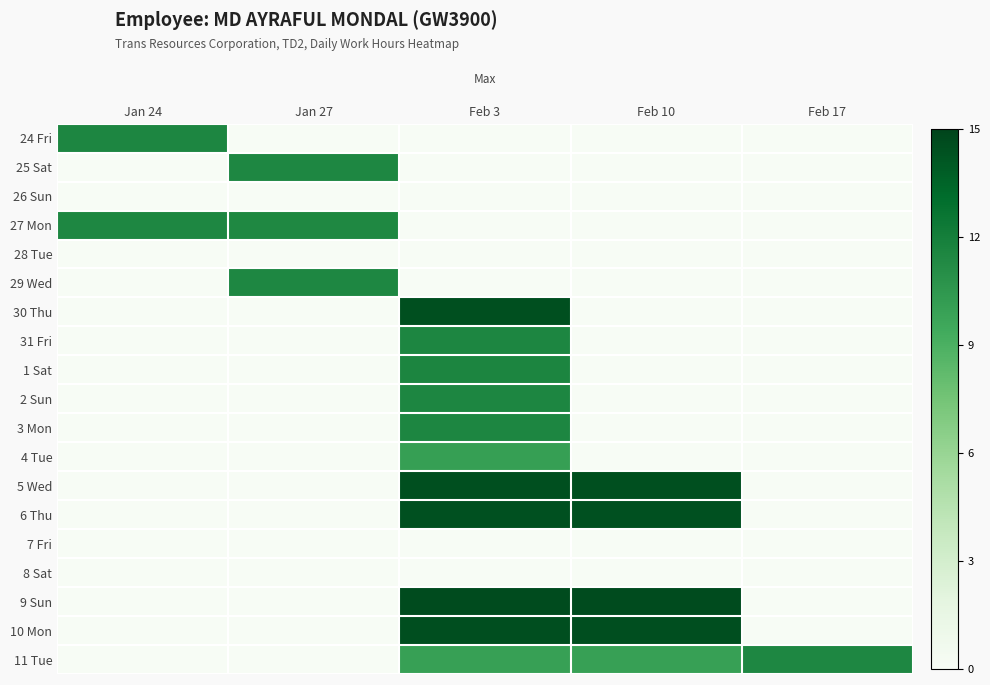

What is the spread (max minus min) of values at Feb 10?

14.6